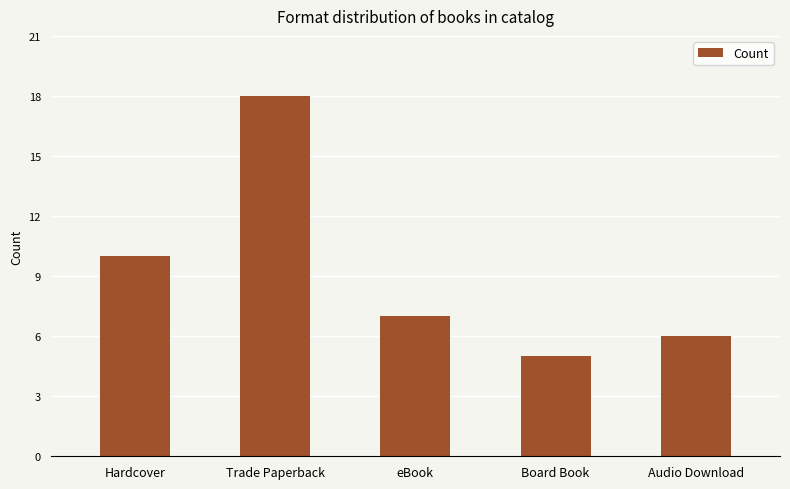

What position from the right is Board Book?

2